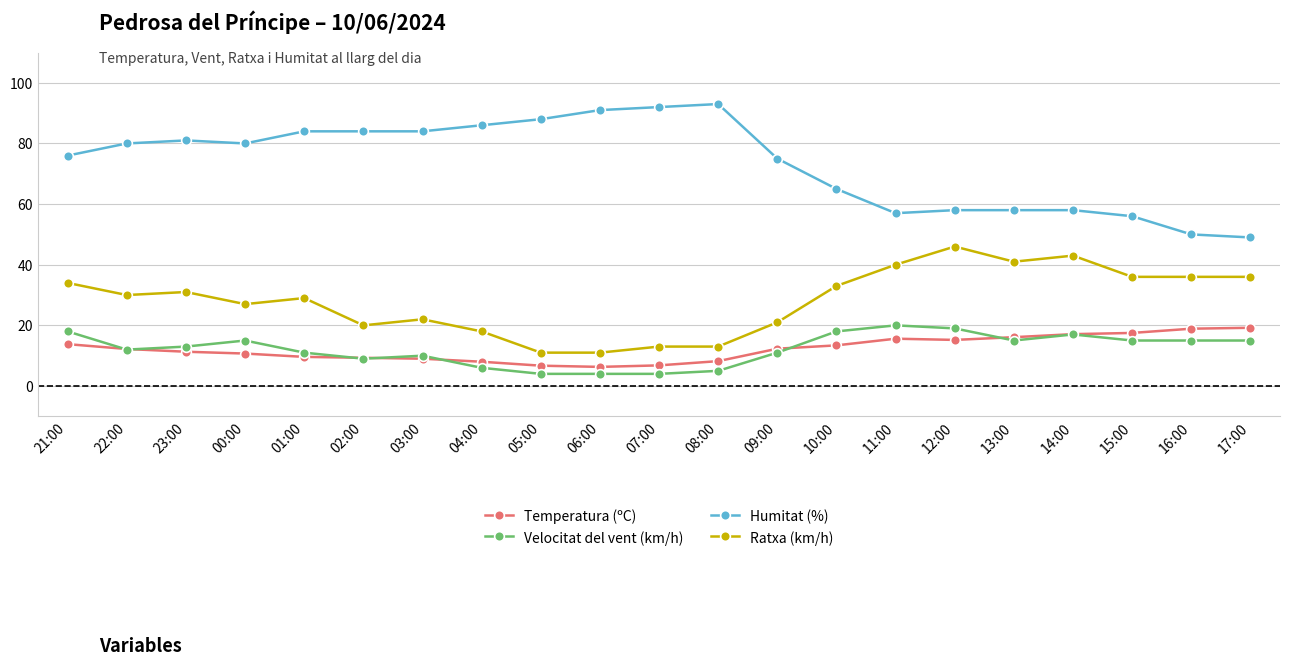

True or false: Ratxa (km/h) and Velocitat del vent (km/h) intersect in this chart.

False